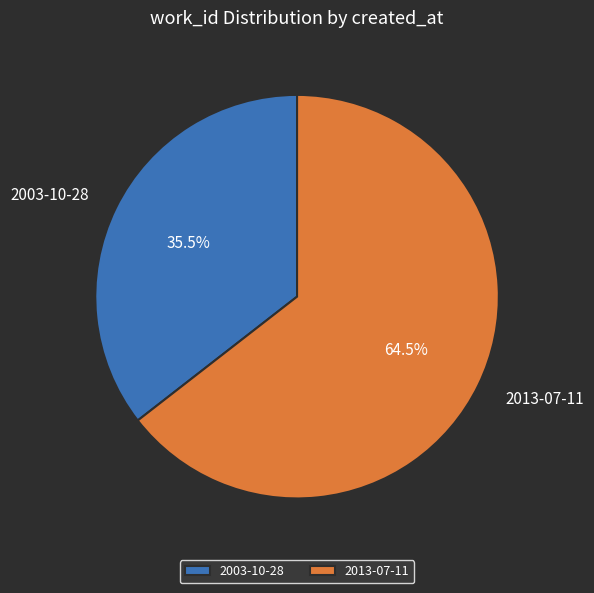

Does 2003-10-28 account for over 50% of the chart?

No